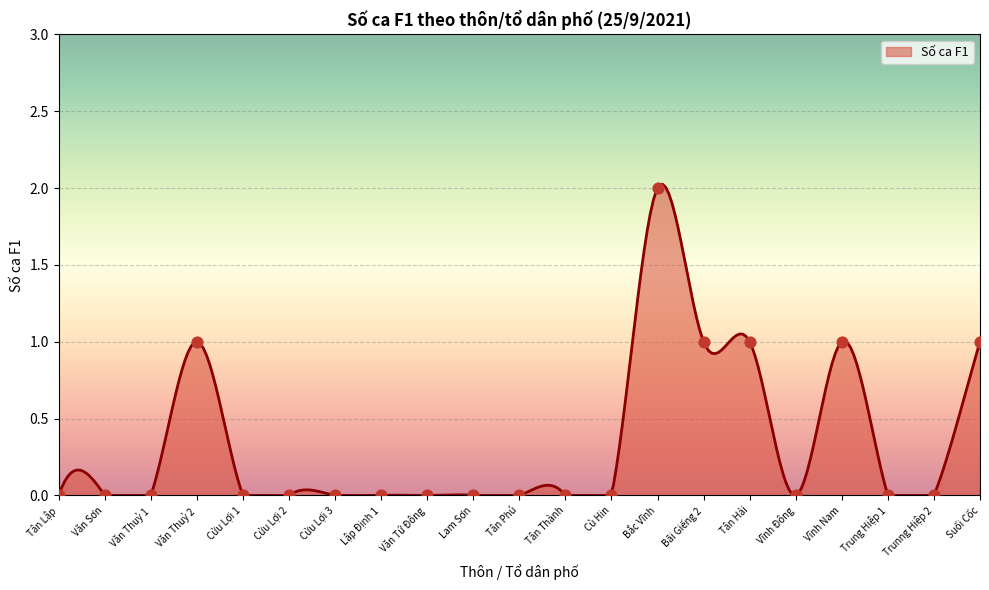

What is the change in value from Bãi Giếng 2 to Vĩnh Đông?

-1